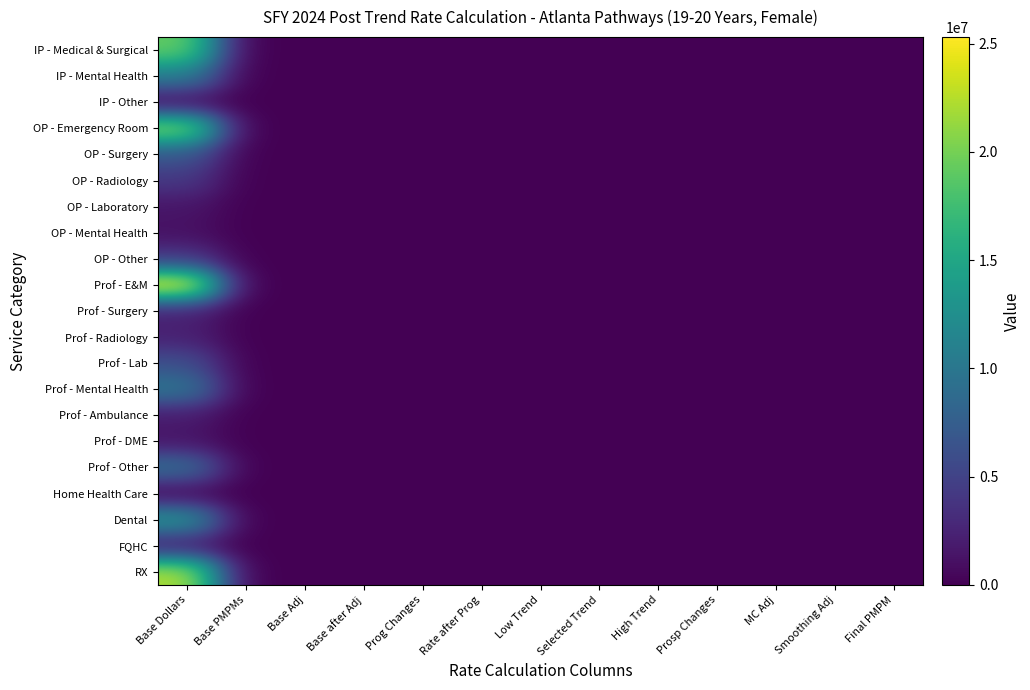

Rank the series by their maximum value, from lowest to highest.

Home Health Care, IP - Other, OP - Mental Health, Prof - DME, OP - Laboratory, FQHC, Prof - Ambulance, Prof - Surgery, Prof - Radiology, OP - Radiology, OP - Other, Prof - Lab, OP - Surgery, Prof - Other, Prof - Mental Health, IP - Mental Health, Dental, IP - Medical & Surgical, OP - Emergency Room, RX, Prof - E&M